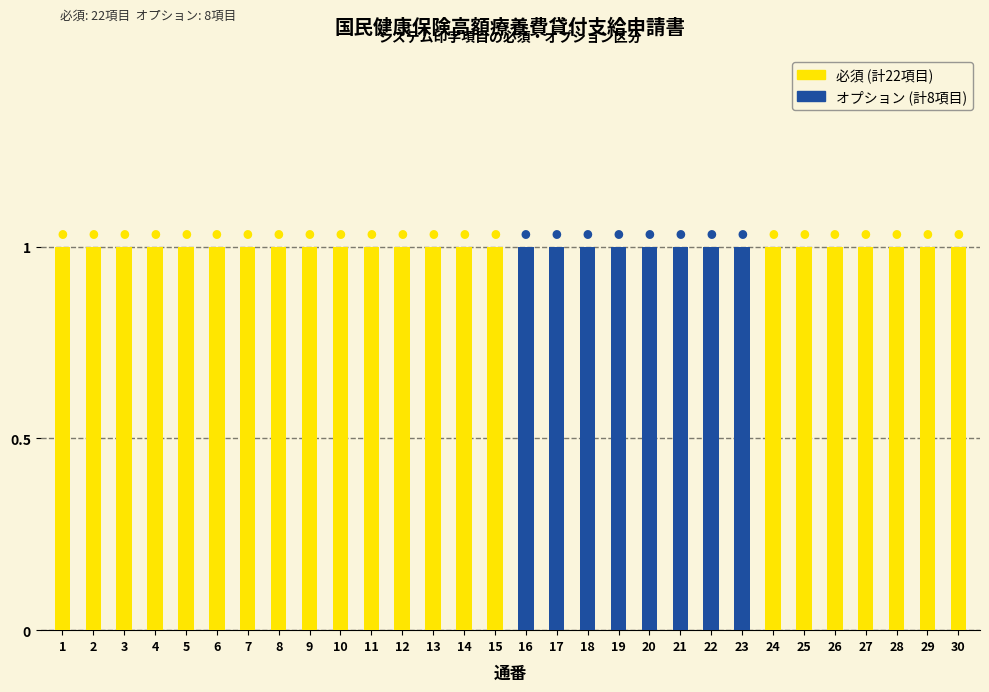

At how many categories does at least one series exceed 0?

30